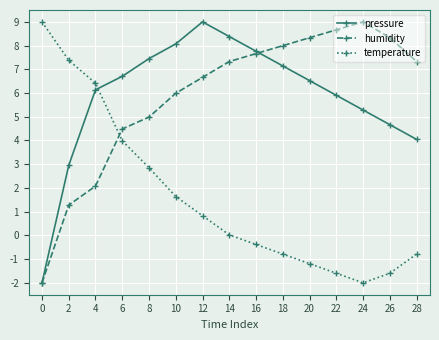

What is the difference between the second highest and minimum values in the pressure series?

10.4